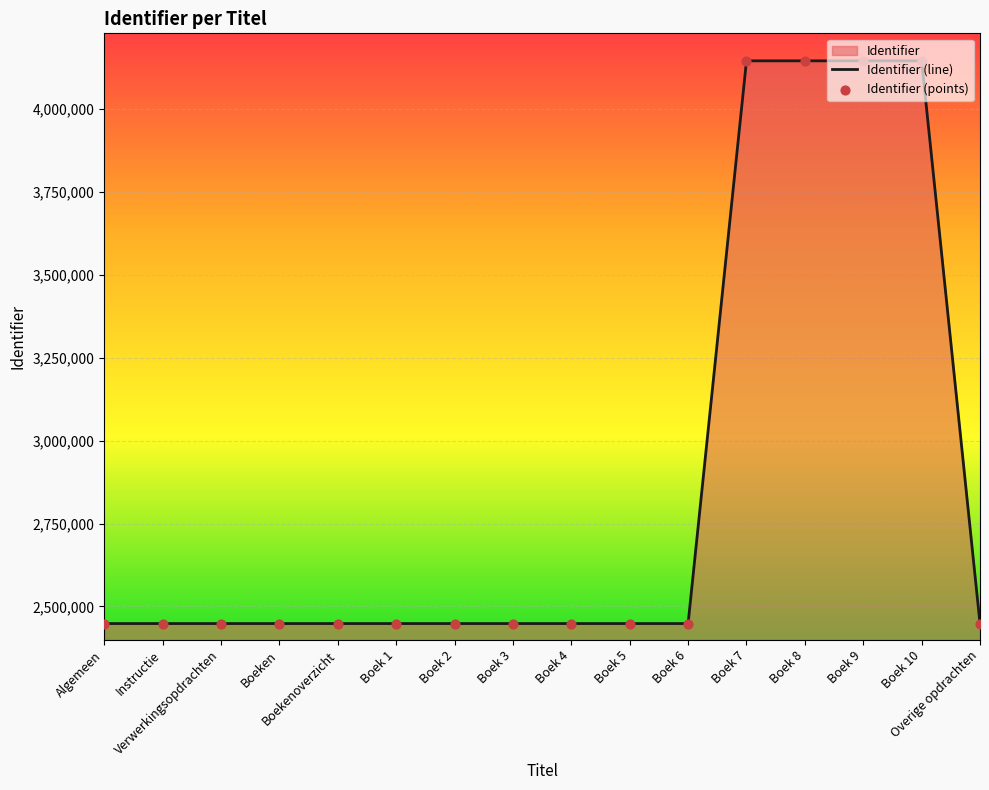

What is the change in value from Verwerkingsopdrachten to Overige opdrachten?

+10